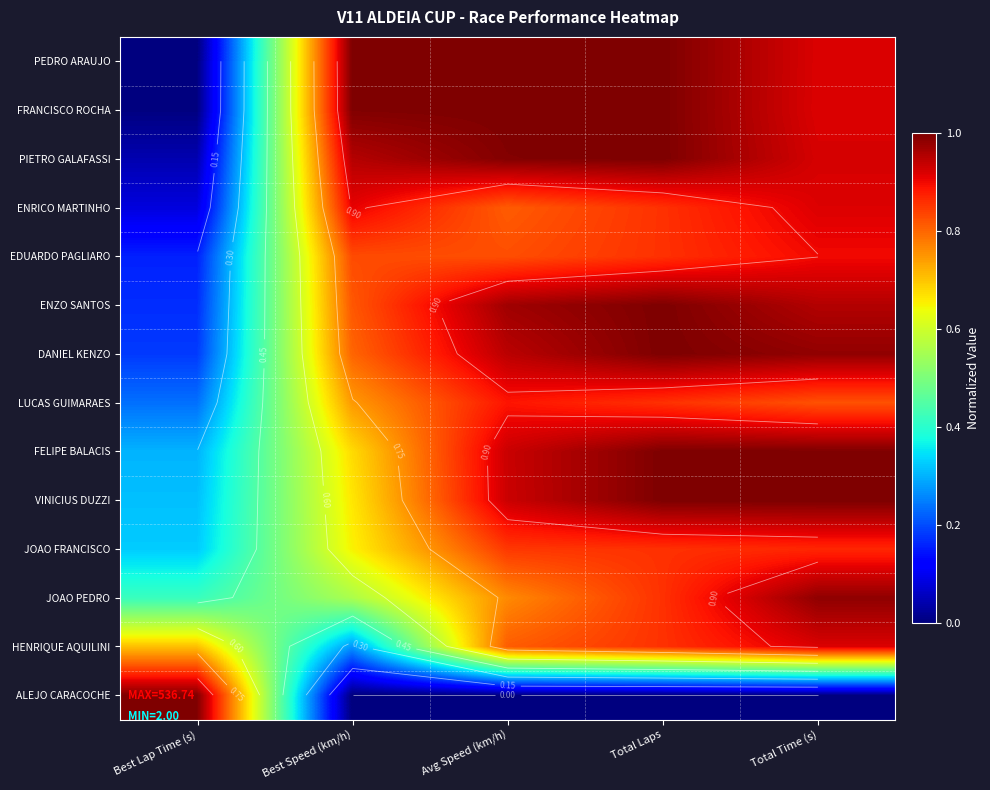

Is the value of EDUARDO PAGLIARO at Best Lap Time (s) greater than the value of ENZO SANTOS at Total Time (s)?

No